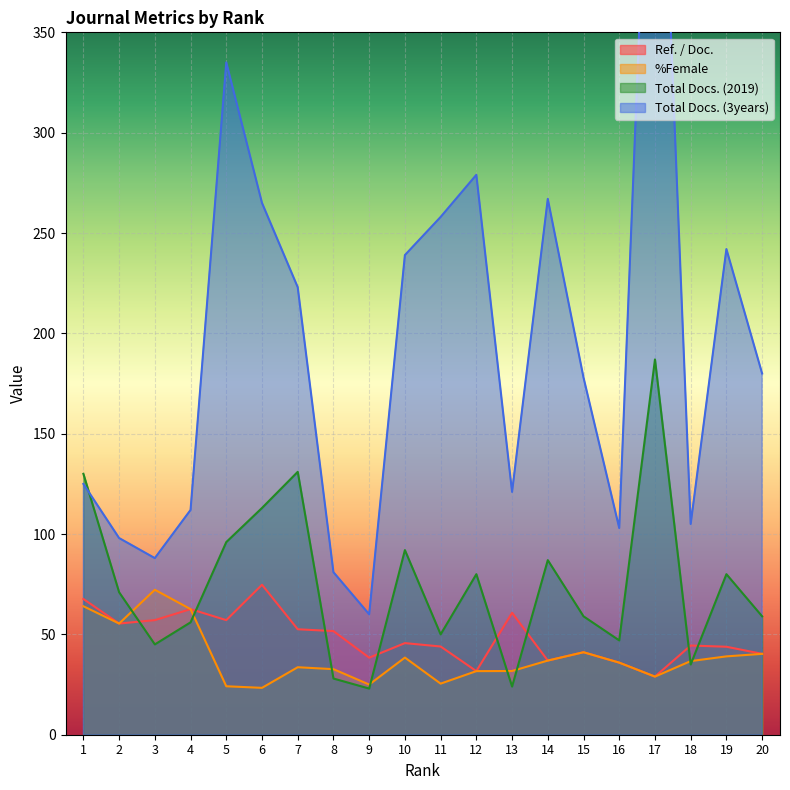

How many series are shown in this chart?

4